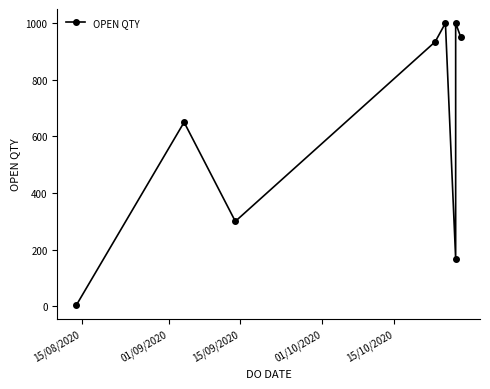

Reading left to right, transcribe all the data shown in this chart.

5	650	300	934	1000	168	1000	950